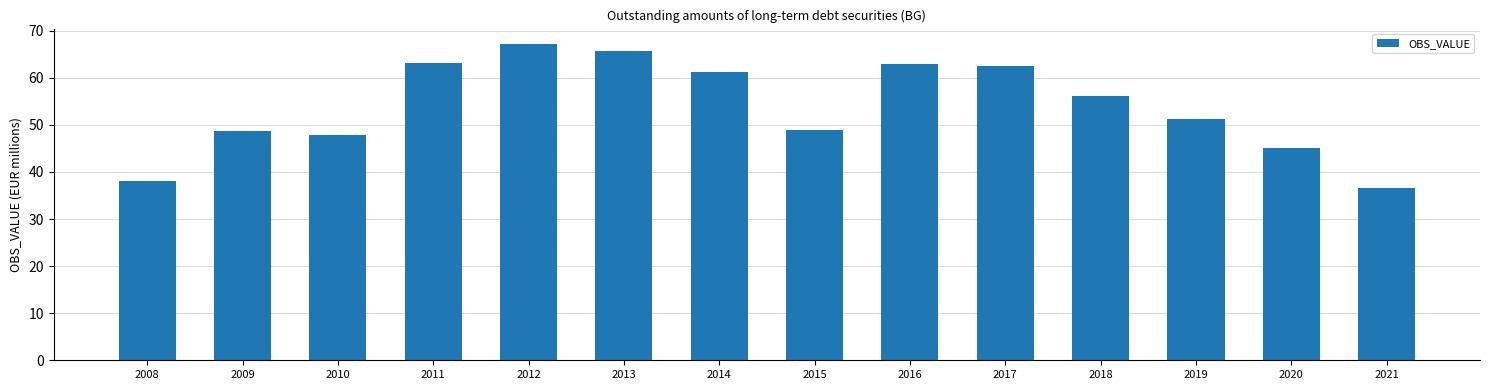

How many values exceed 56?

7